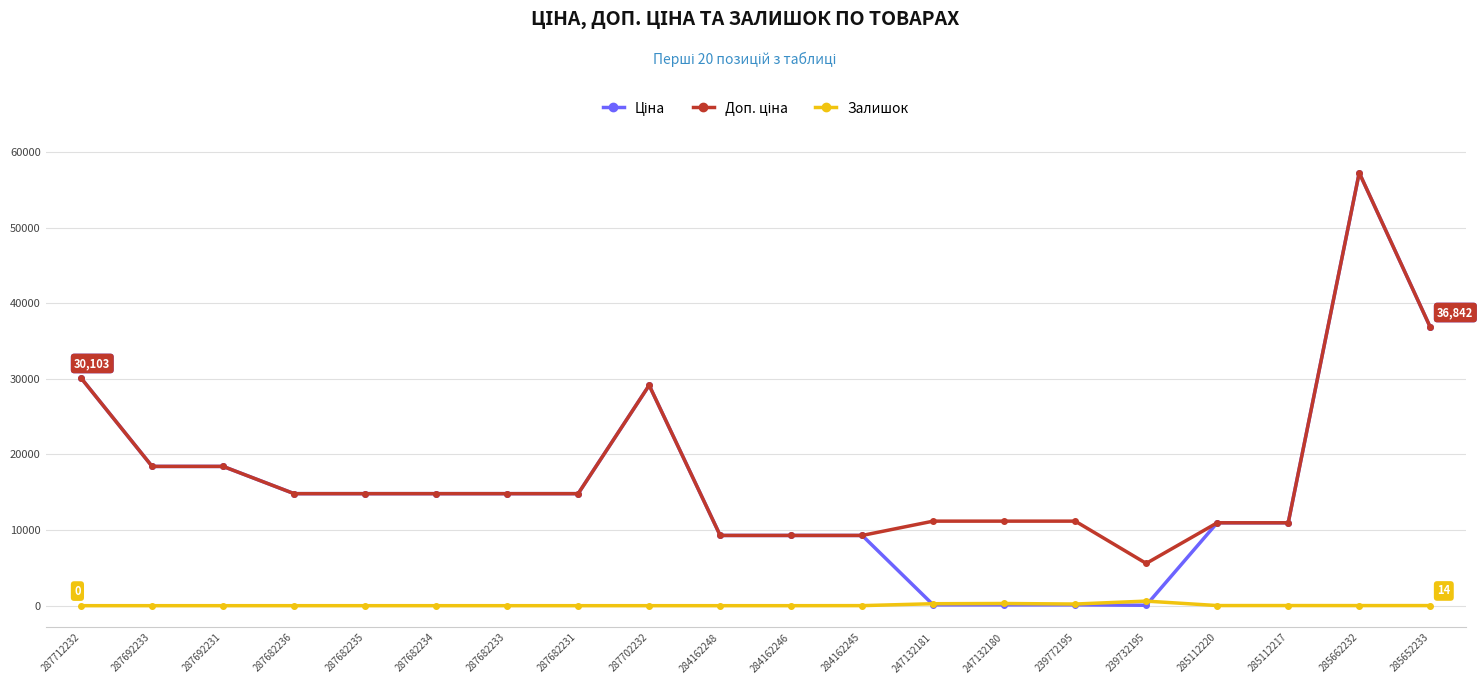

Which label corresponds to the largest value in the chart?

285662232